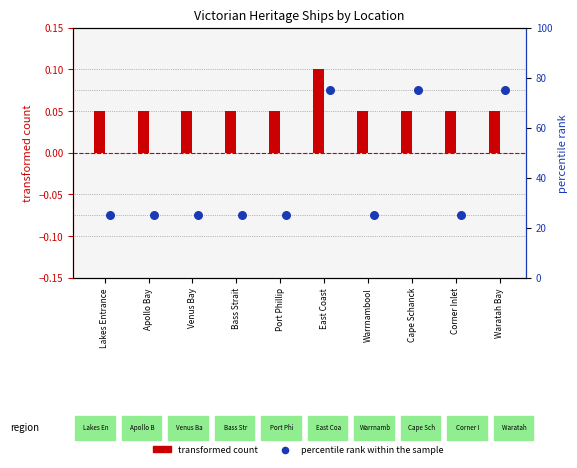

At which category is the sum across all series the highest?

East Coast